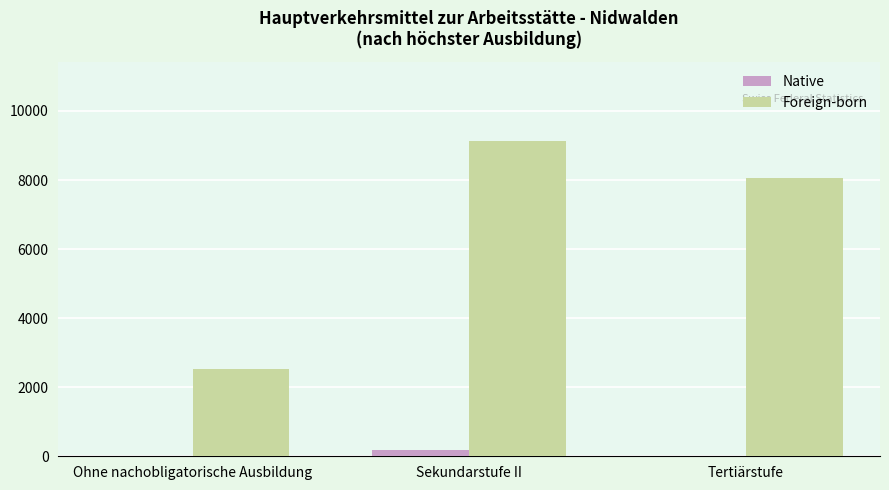

What is the sum of all Native values?

188.2